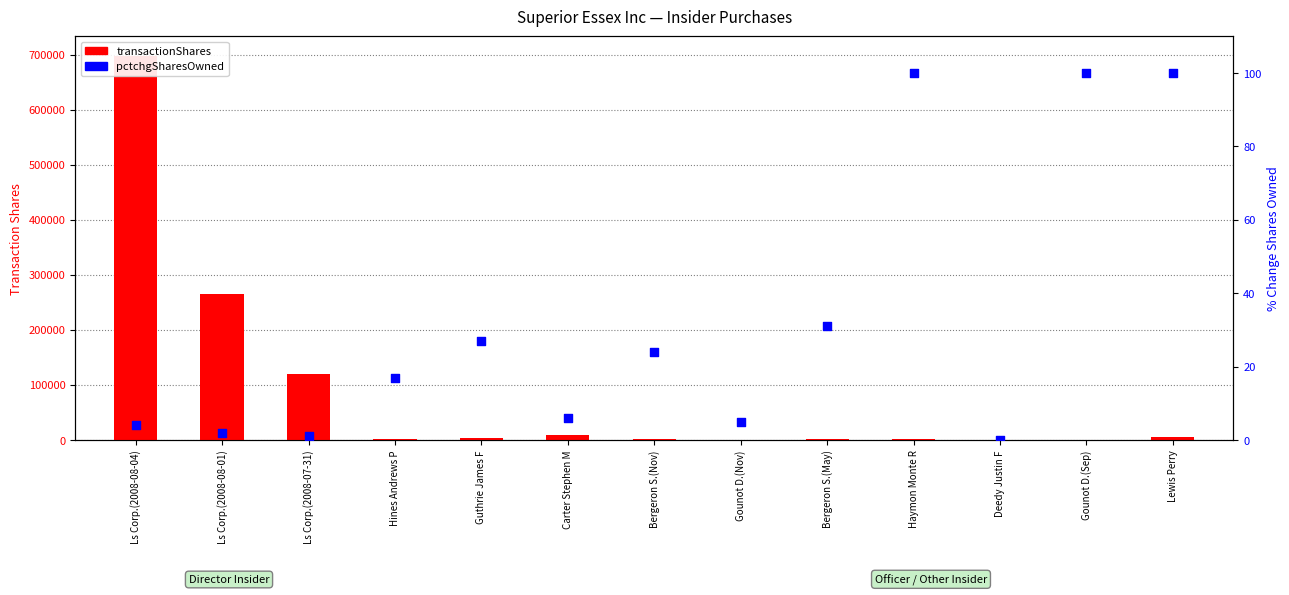

Which series reaches the minimum Y coordinate?

pctchgSharesOwned